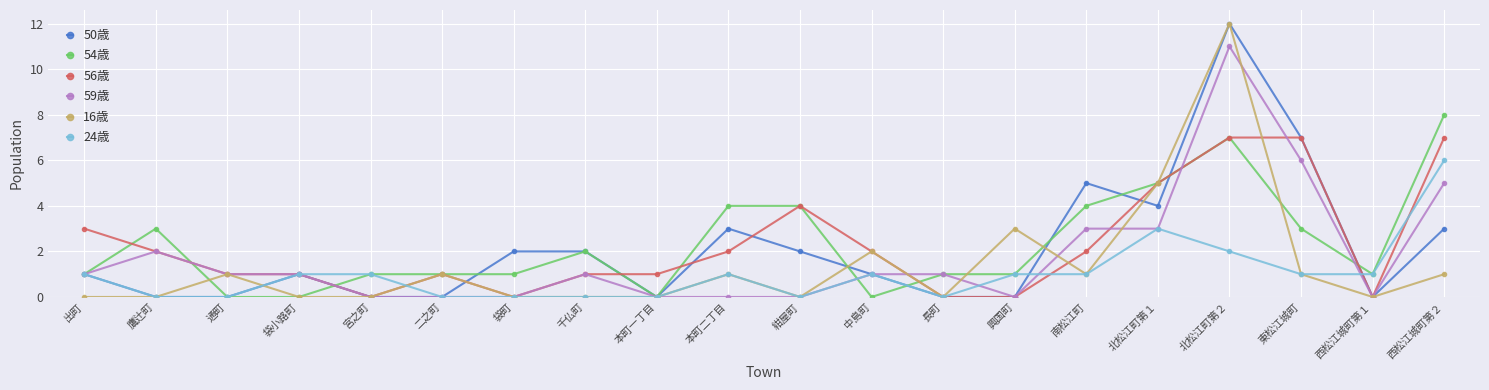

True or false: 16歳 has more than 0 interior local peaks.

True